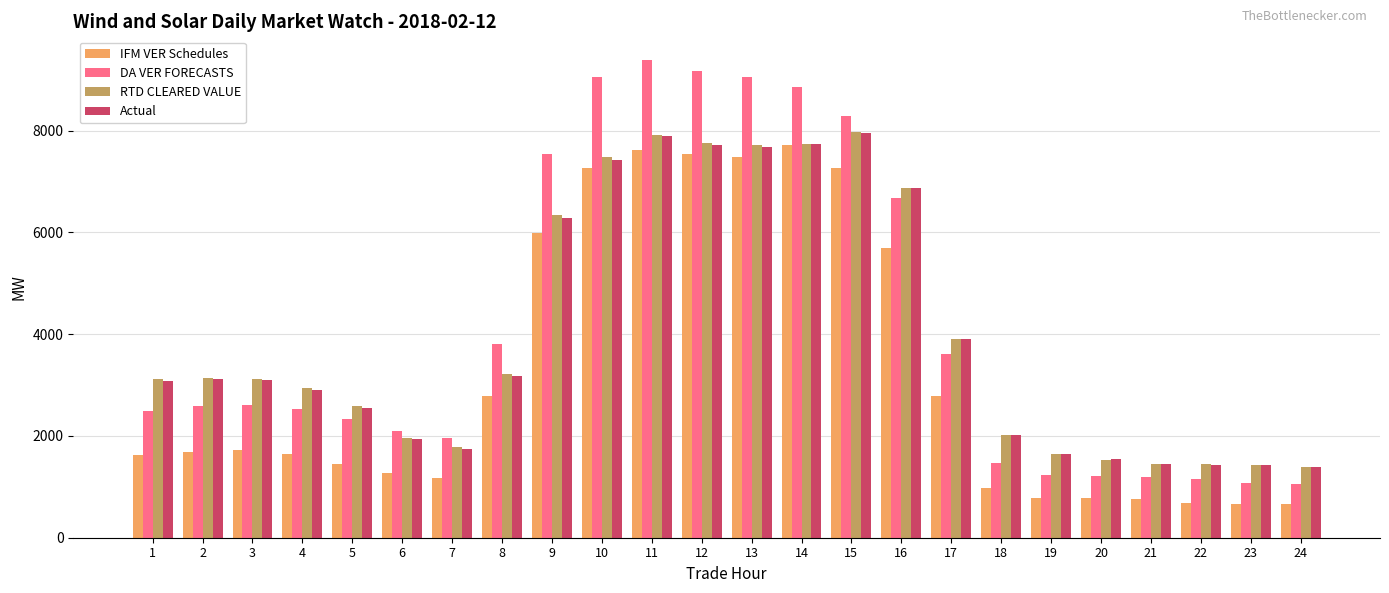

Is the value of IFM VER Schedules at 16 greater than the value of Actual at 13?

No